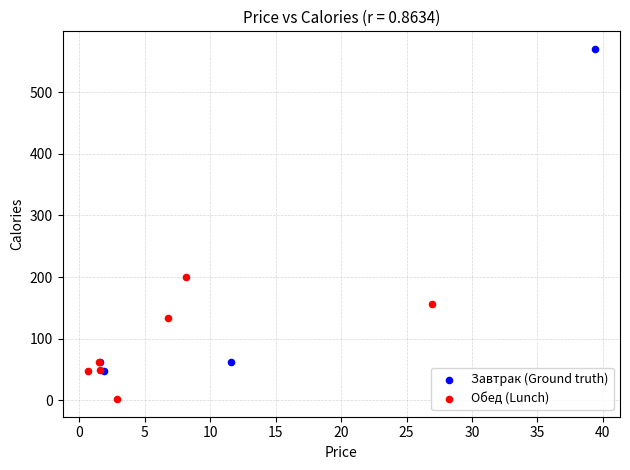

What are all the series names shown in the legend?

Завтрак (Ground truth), Обед (Lunch)